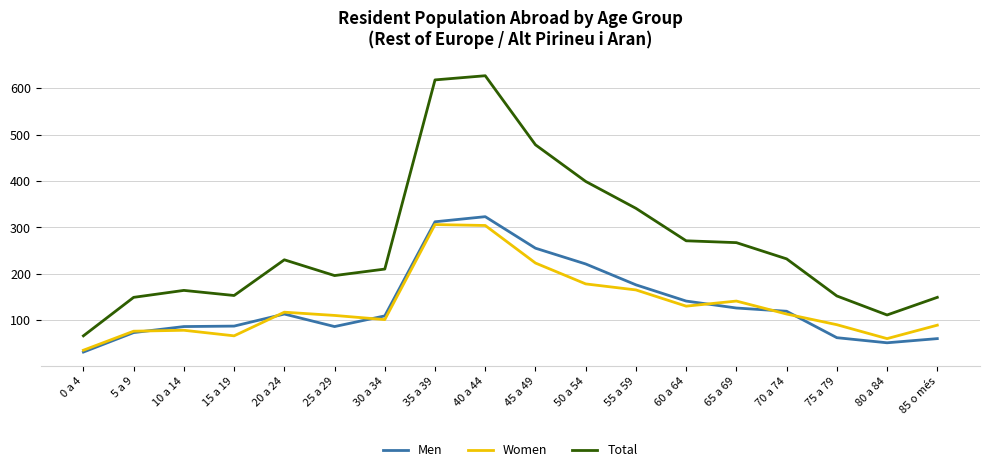

What are all the series names shown in the legend?

Men, Women, Total